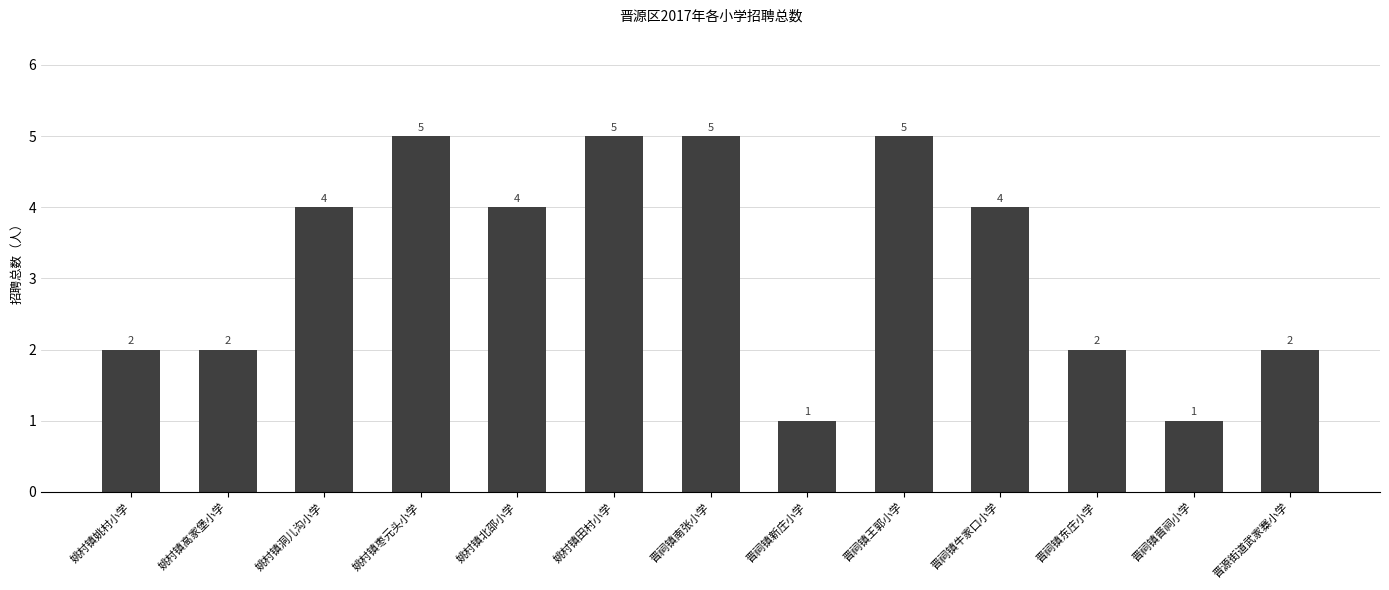

Is it true that the value at 晋源街道武家寨小学 is 1?

False